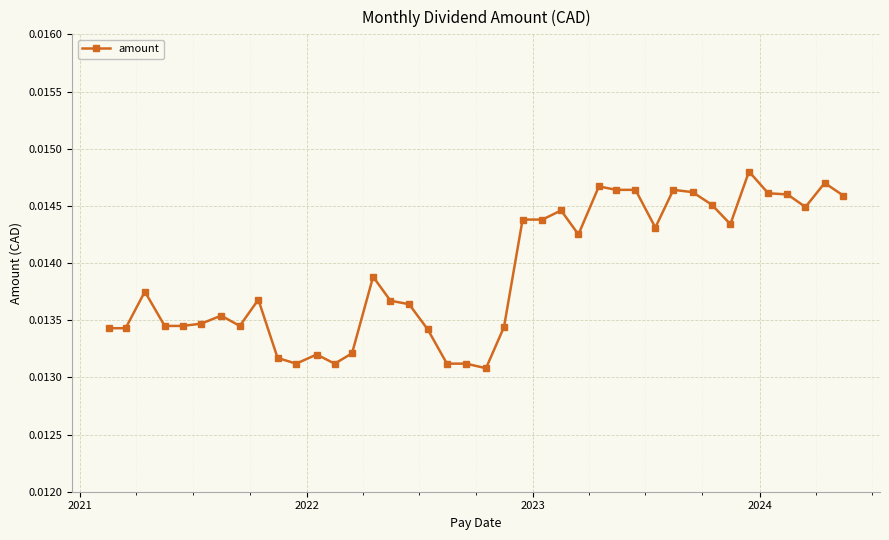

True or false: there are more than 1 points higher than both neighbors.

True